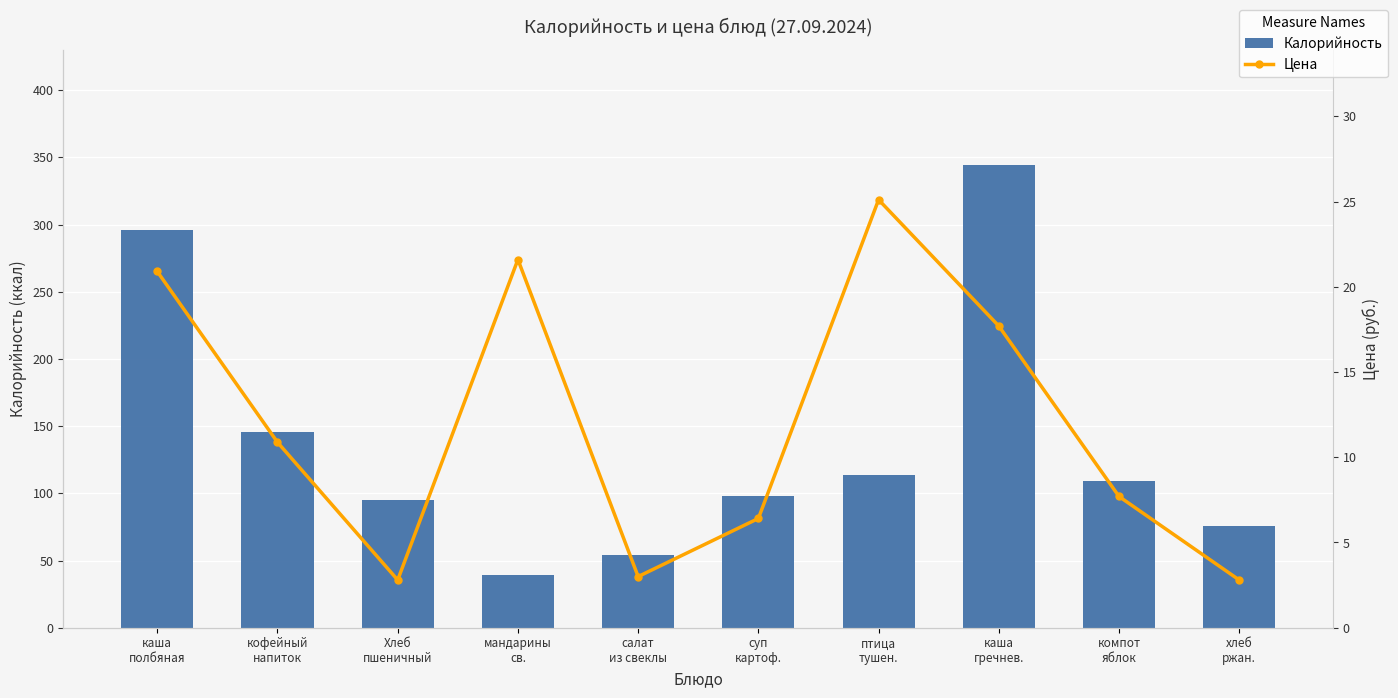

Between кофейный
напиток and салат
из свеклы, which is larger?

кофейный
напиток